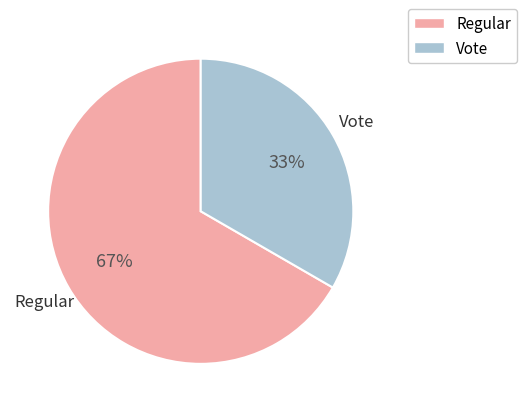

What is the ratio of the value at Vote to the value at Regular?

0.5